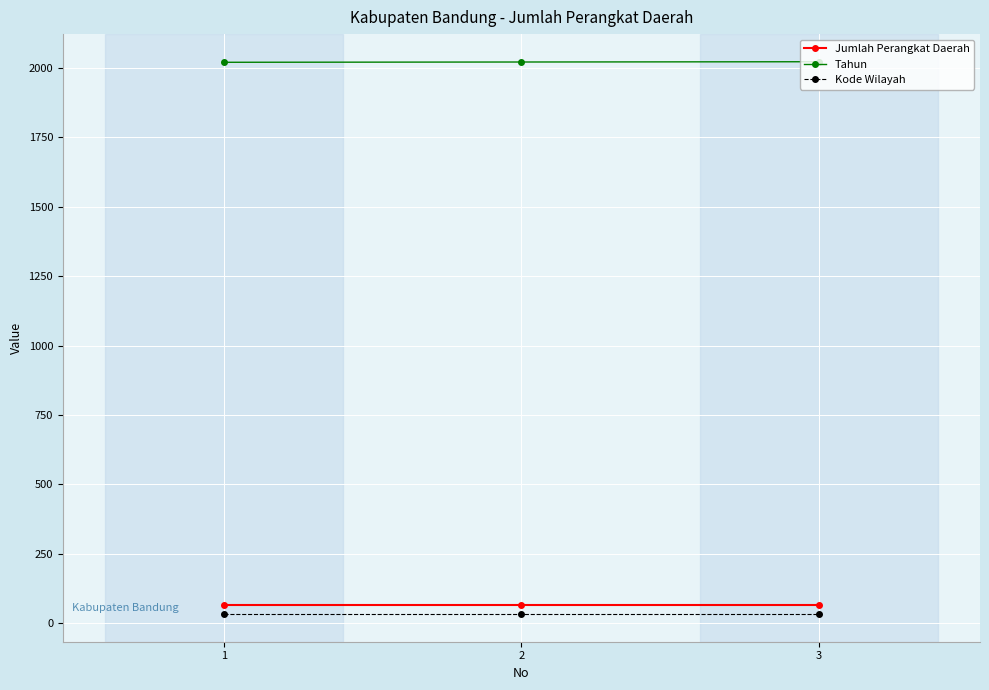

What is the greatest value displayed?

2023.0